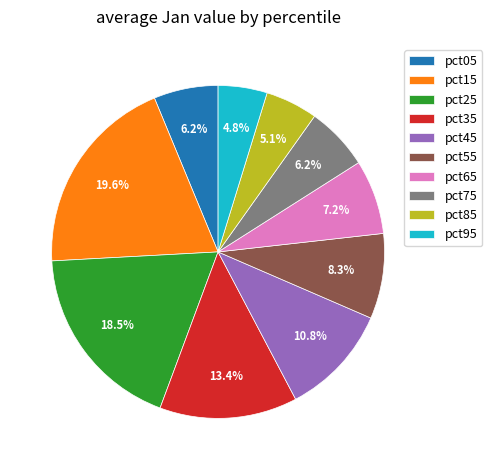

Does any single category account for the majority?

No